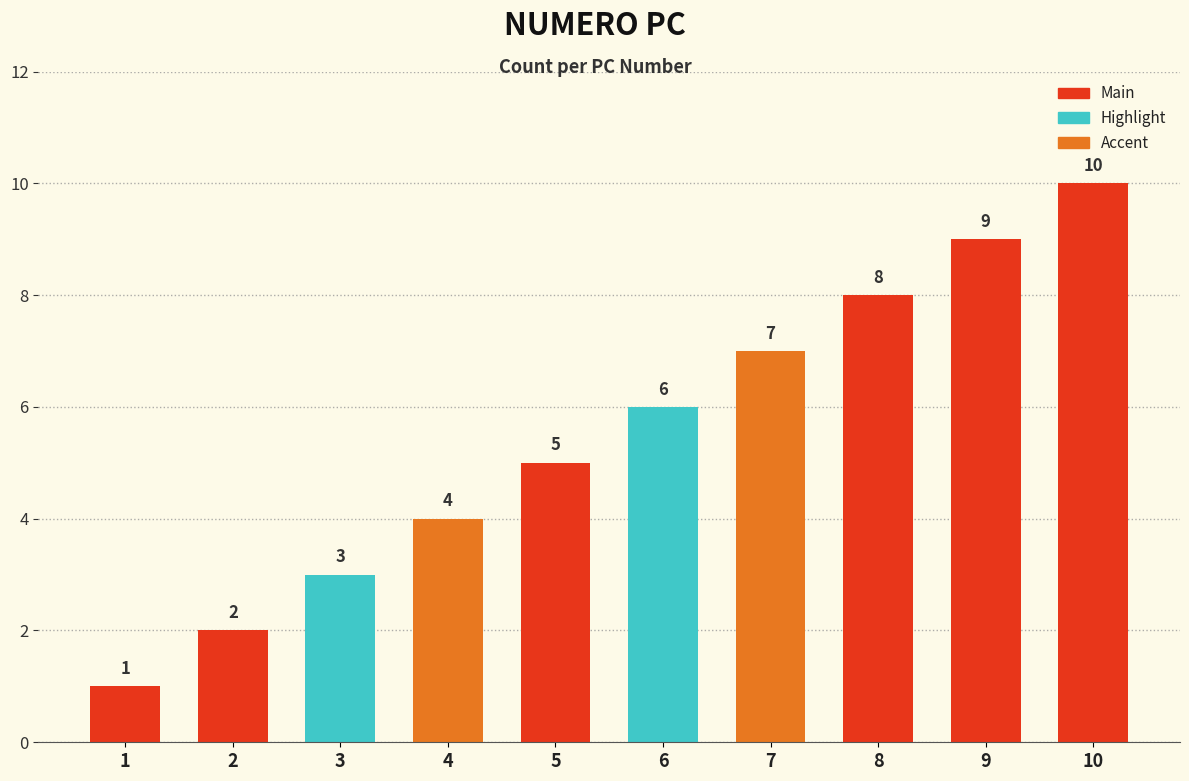

Rank the categories by value from highest to lowest.

10, 9, 8, 7, 6, 5, 4, 3, 2, 1